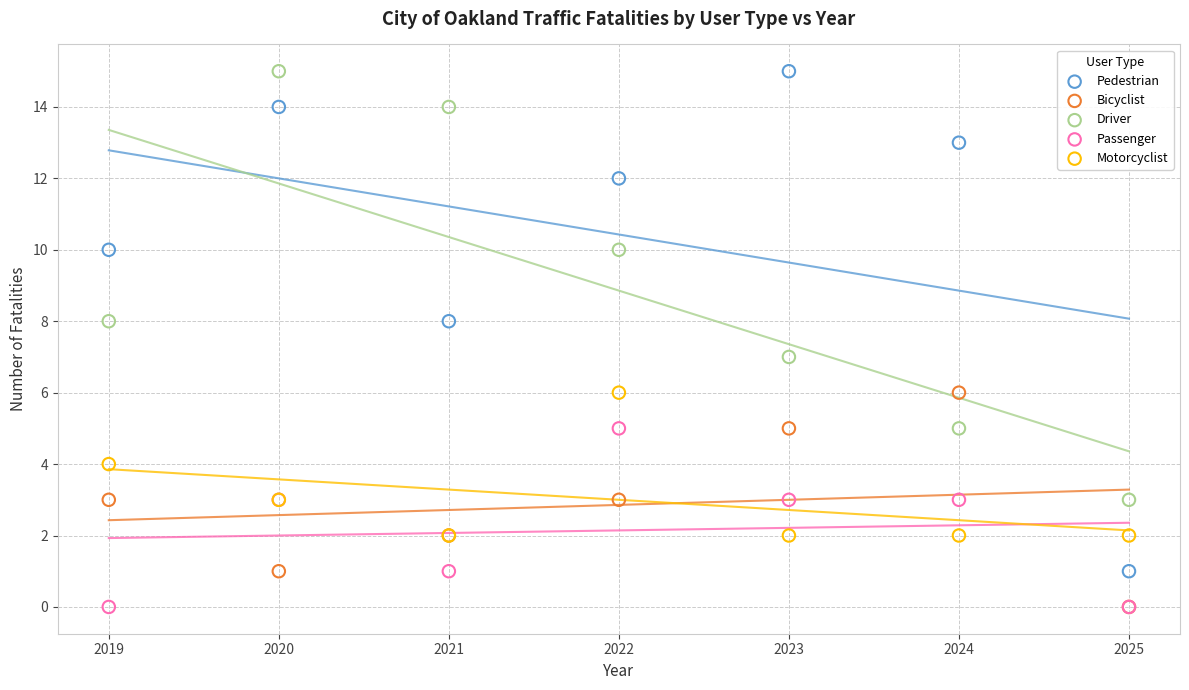

What are all the series names shown in the legend?

Pedestrian, Bicyclist, Driver, Passenger, Motorcyclist